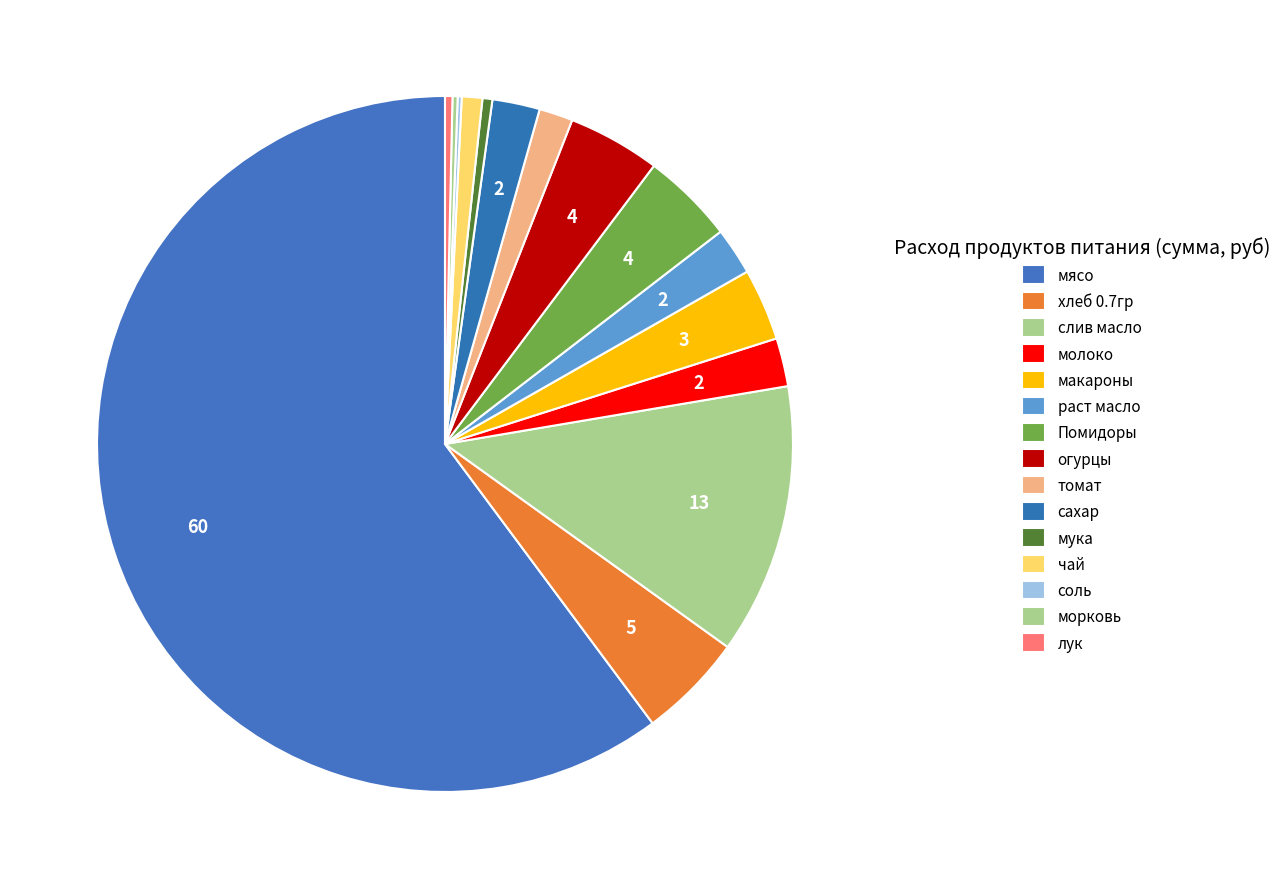

How many segments does this pie chart have?

15